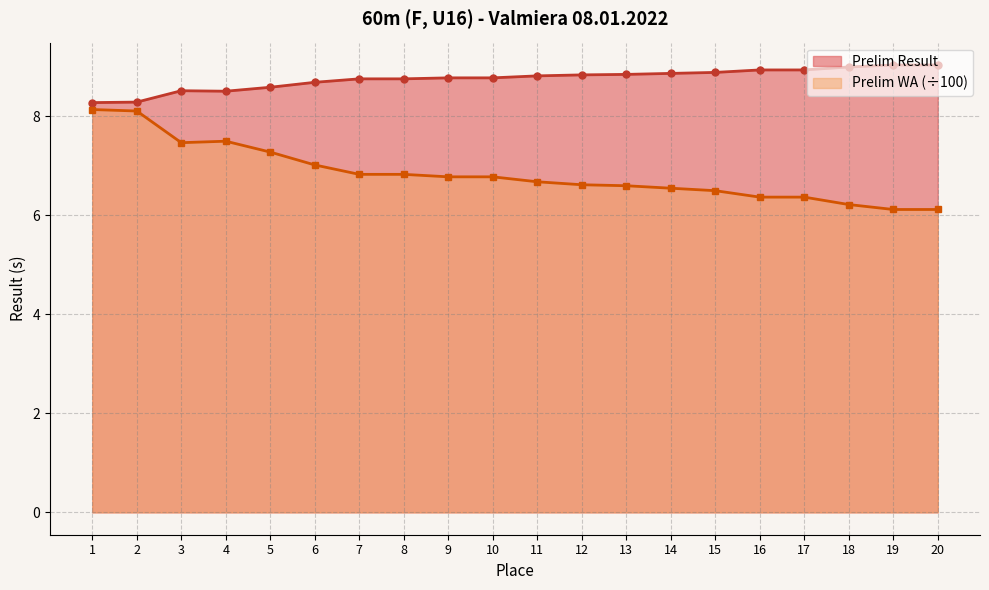

True or false: Prelim WA and Prelim Result intersect in this chart.

False